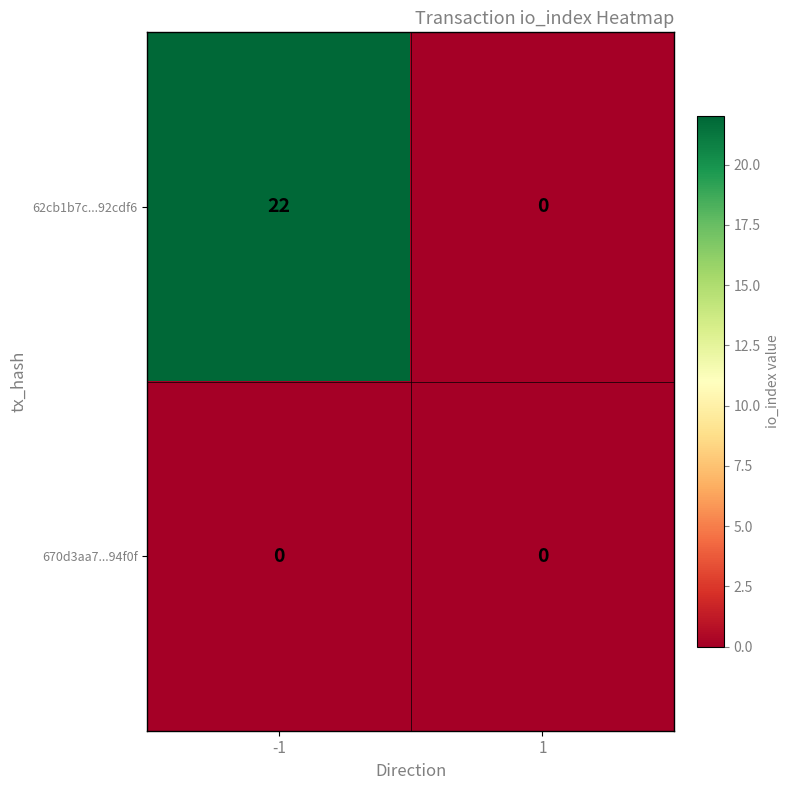

Which series has the largest total across all categories?

62cb1b7c...92cdf6